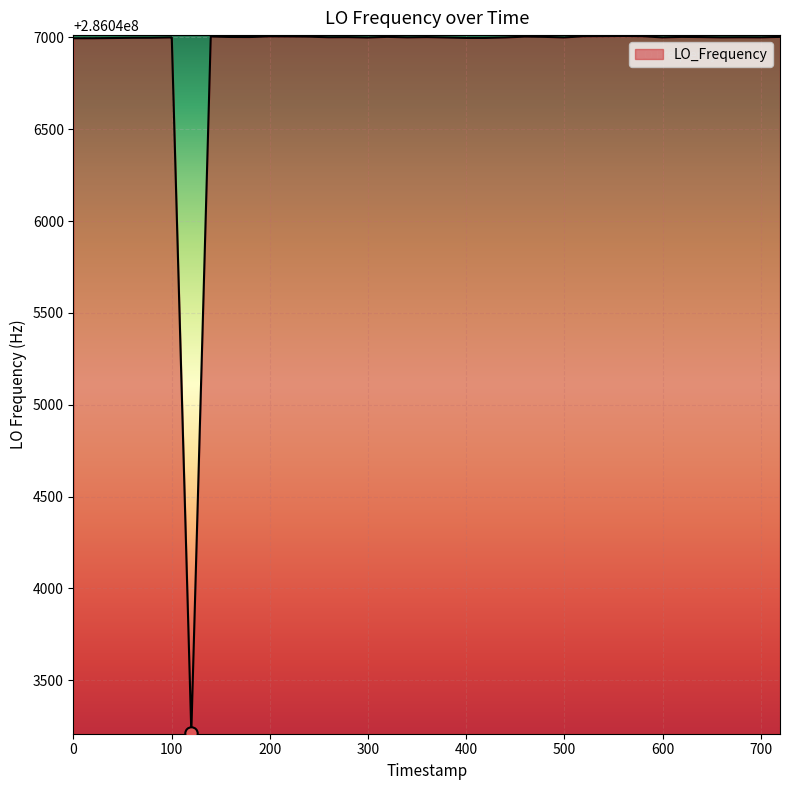

What is the minimum value shown in the chart?

286043213.5